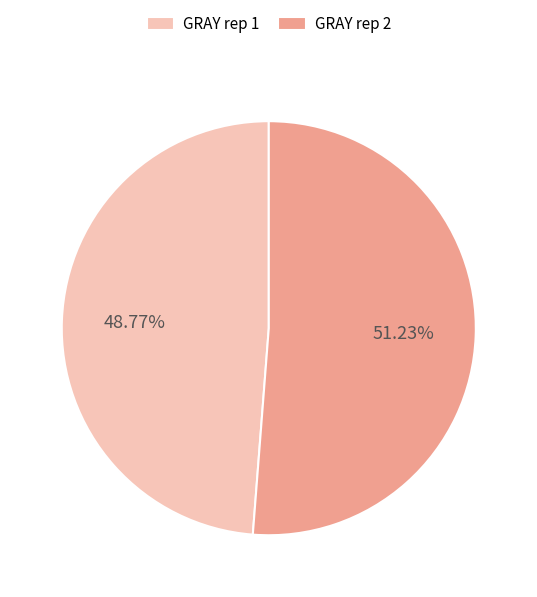

Rank the categories by value from lowest to highest.

GRAY rep 1, GRAY rep 2